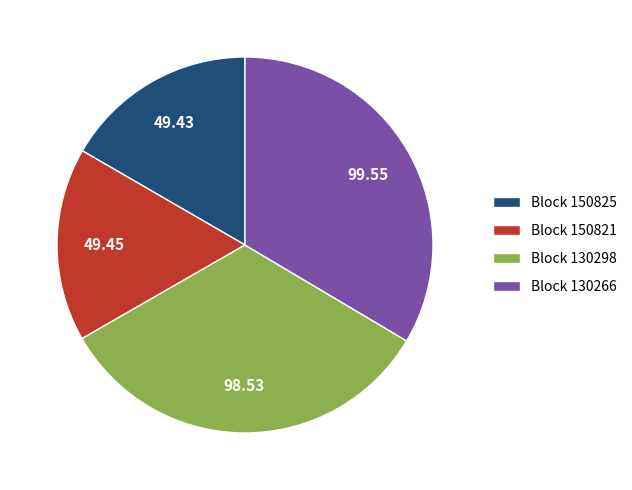

Count the number of slices in the pie.

4